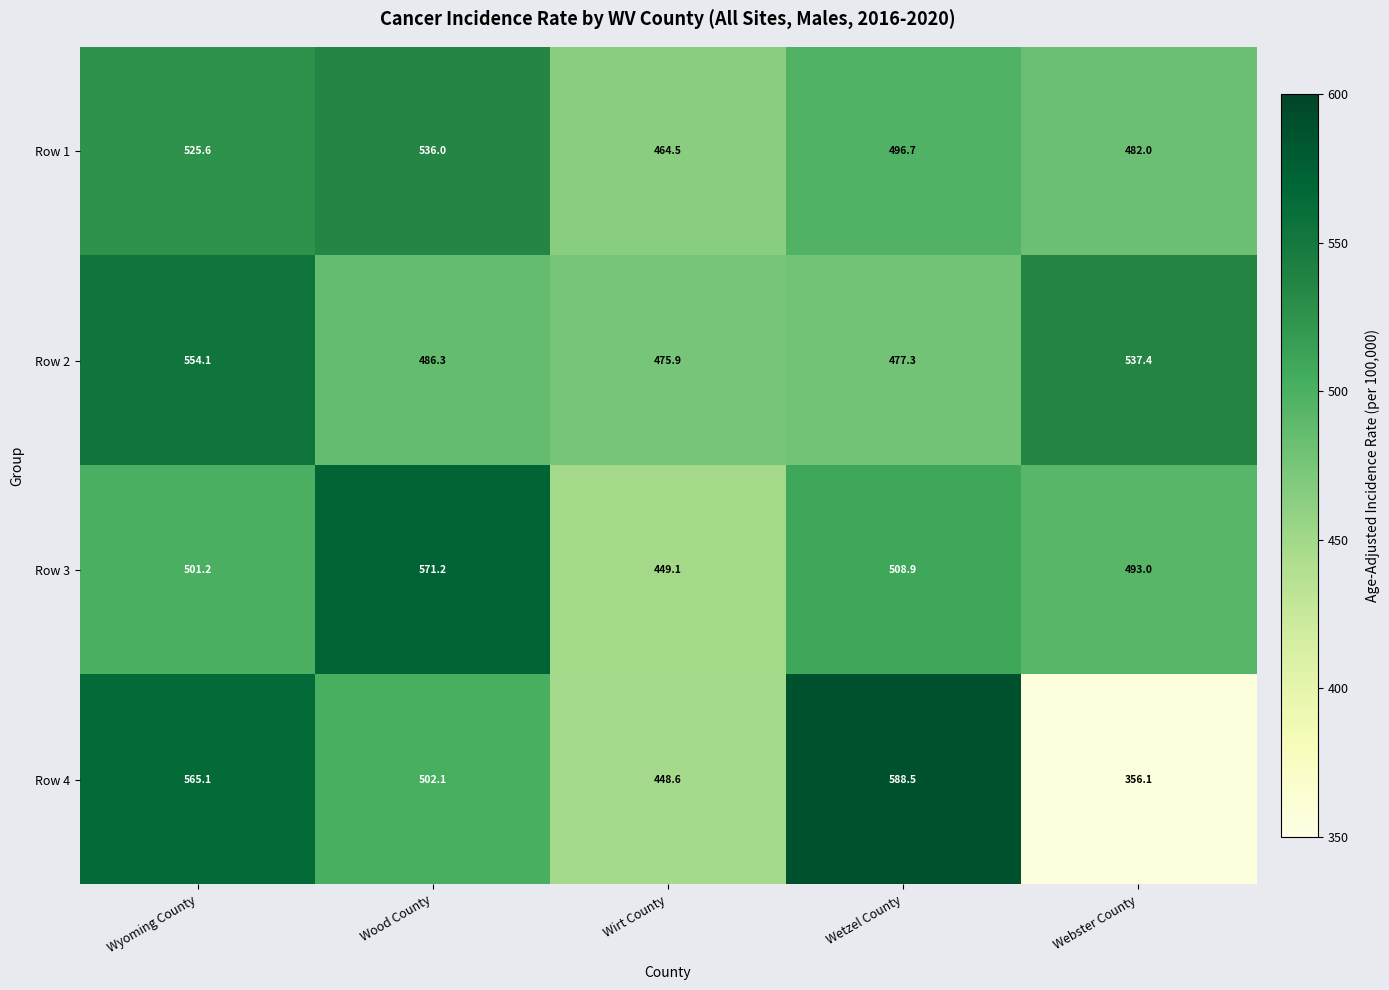

At which category is the sum across all series the highest?

Wyoming County